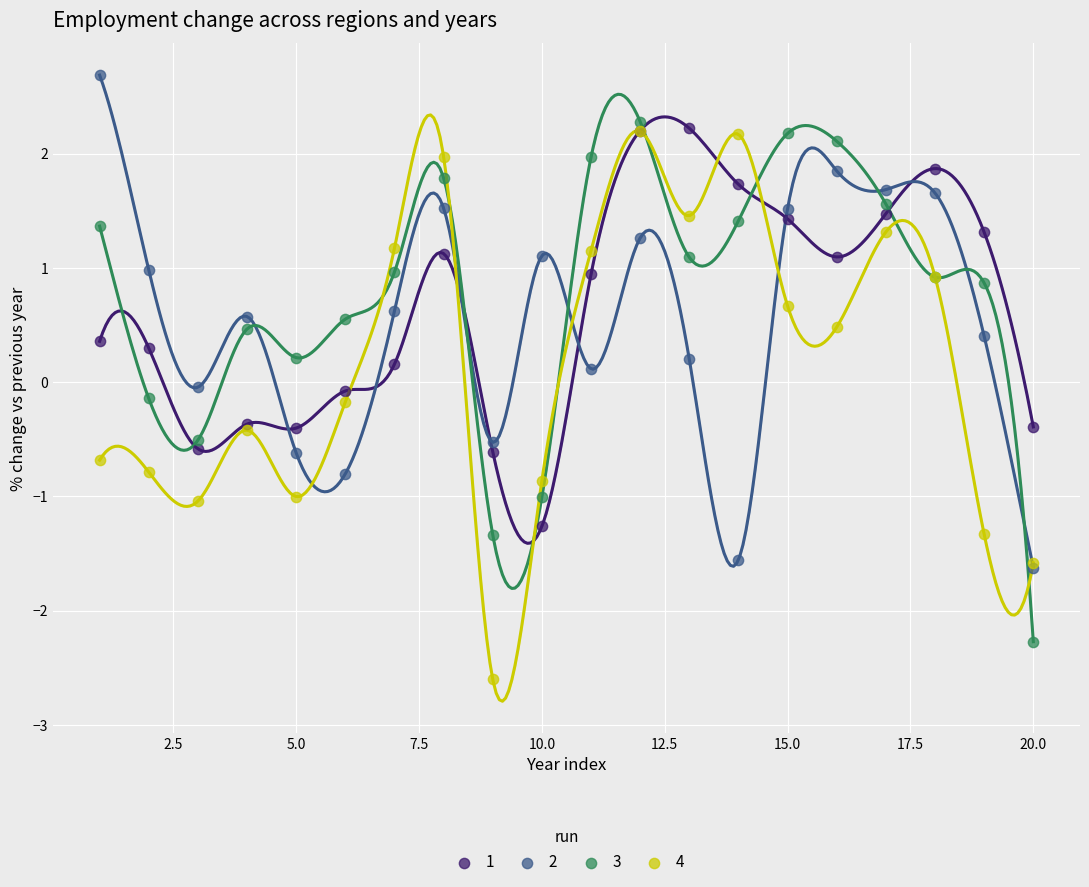

Which series has the largest Y range (max minus min)?

4